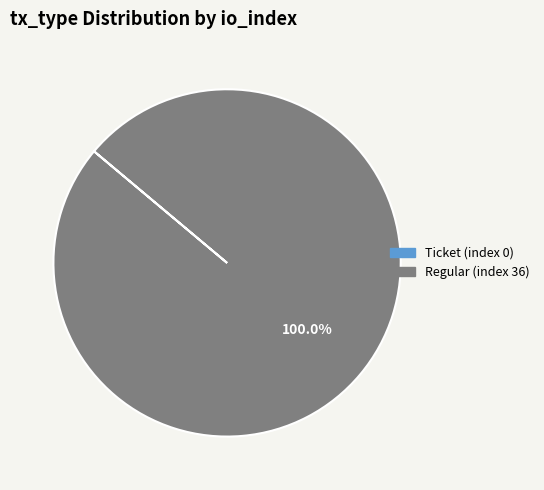

Which slice is the largest?

Regular (index 36)